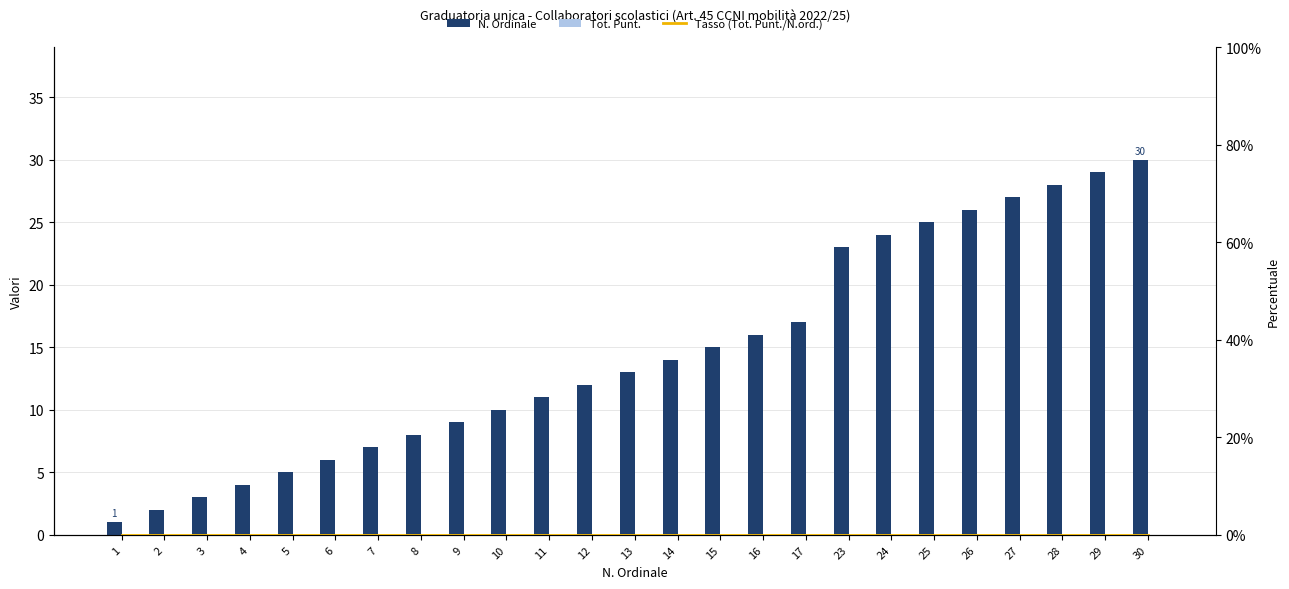

At which category does the chart reach its minimum across all series?

1